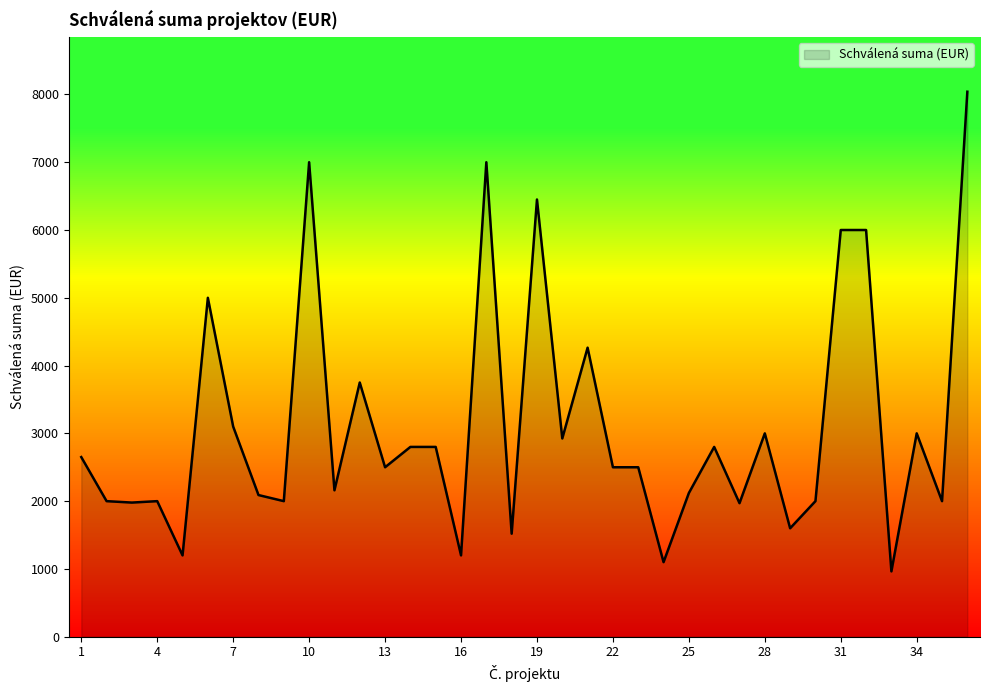

What is the difference between the maximum and minimum values?

7076